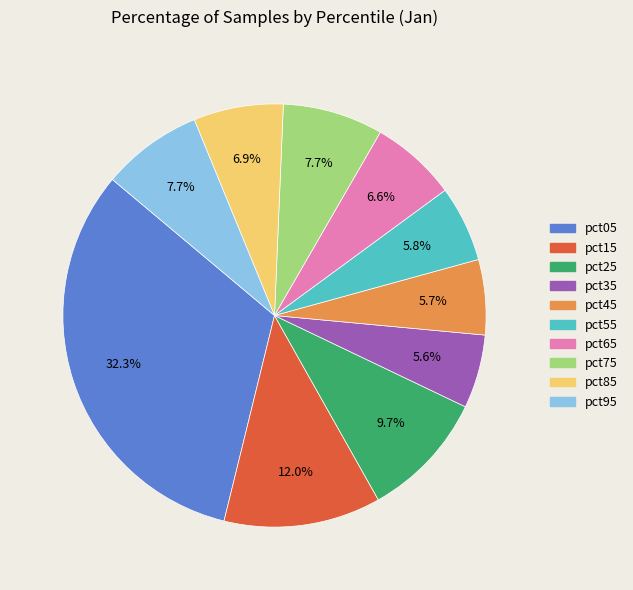

What is the largest slice in the pie chart?

pct05